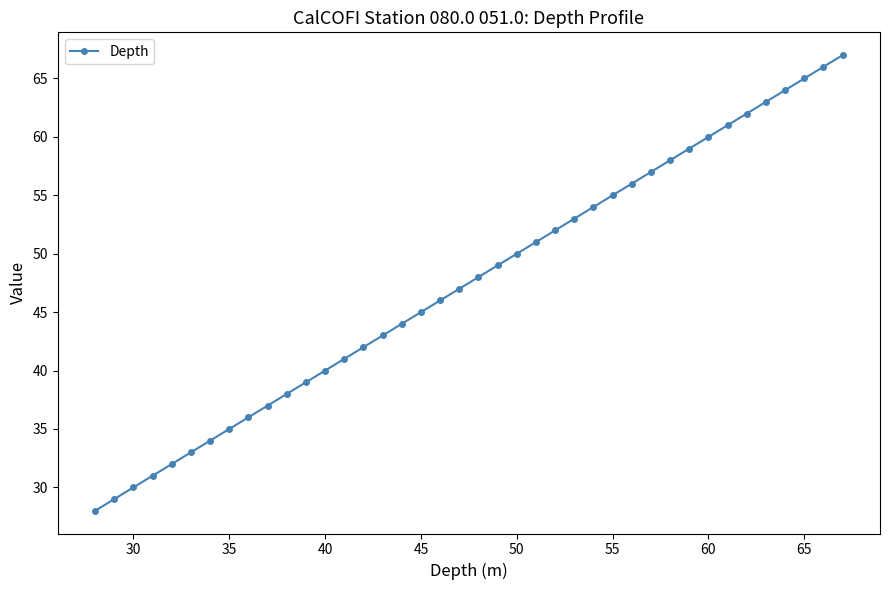

What is the smallest value displayed?

28